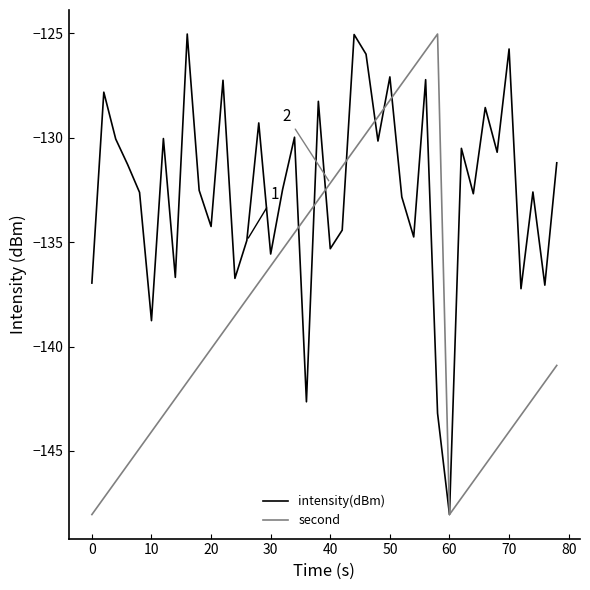

Which series has the largest total across all categories?

intensity(dBm)